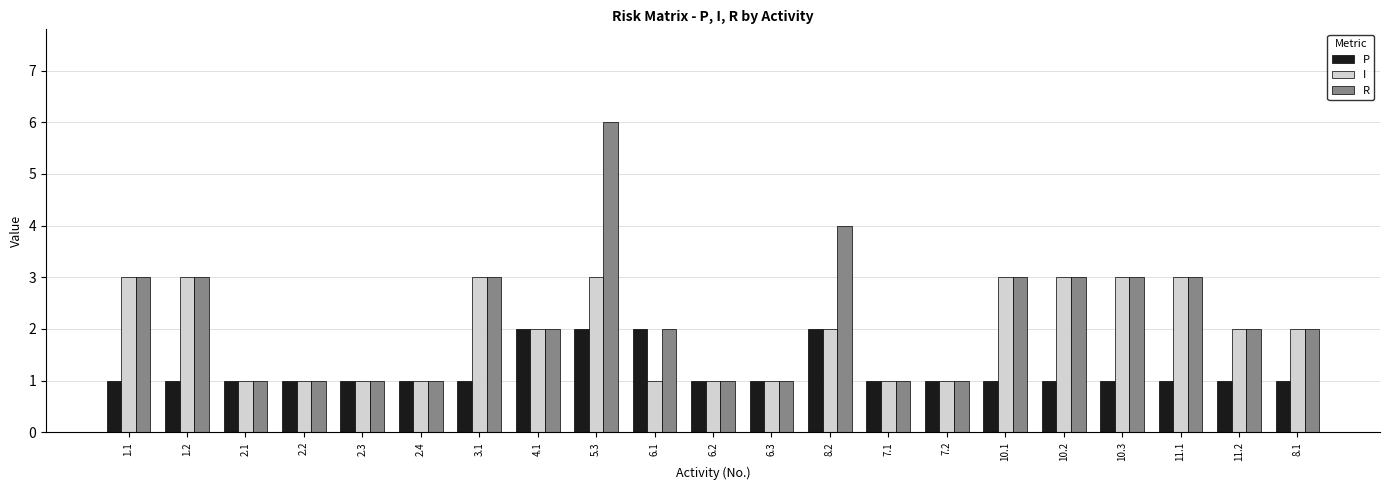

What is the greatest value displayed?

6